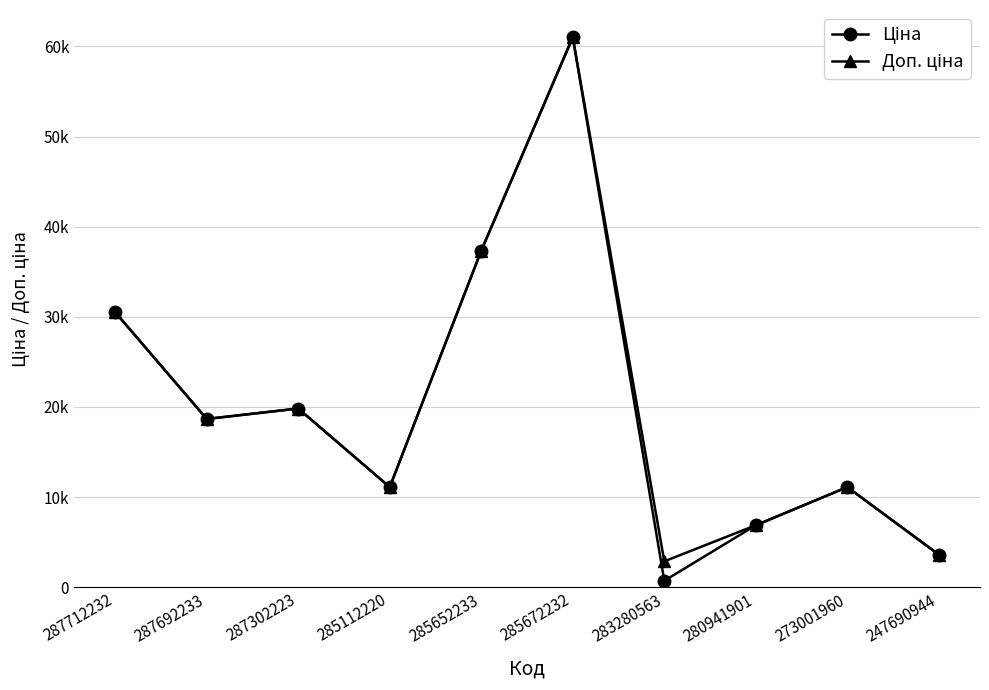

At how many categories does at least one series exceed 58449?

1